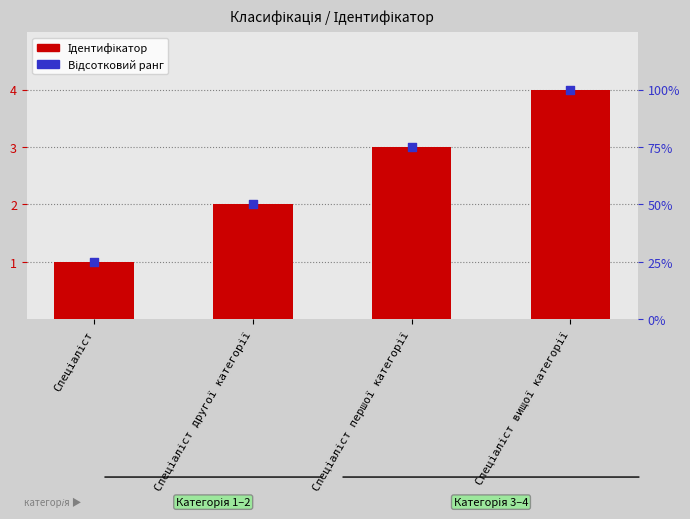

Which series contains the highest Y value?

Відсотковий ранг